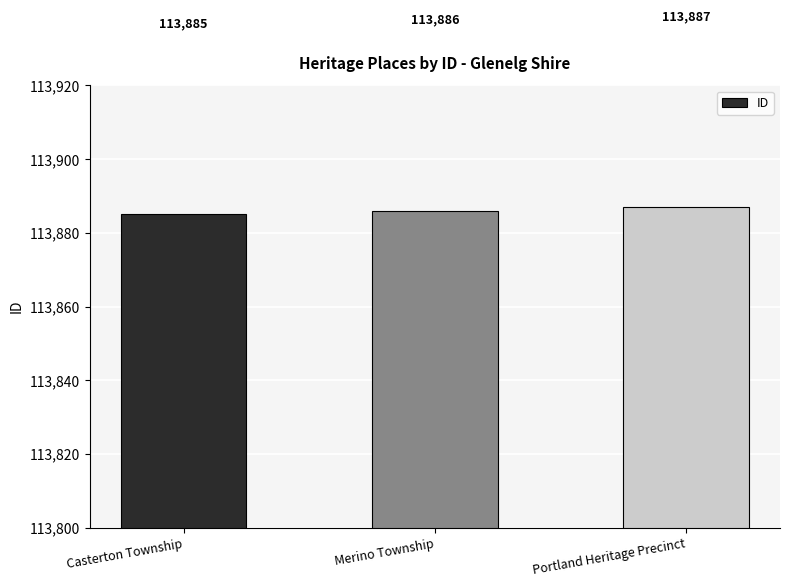

Approximately how many times larger is the value at Casterton Township compared to Merino Township?

1.0